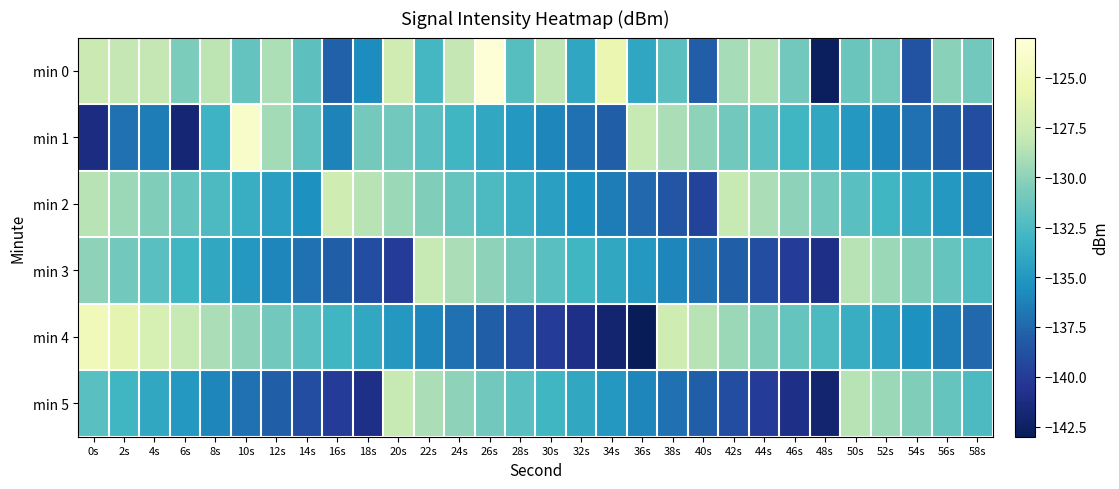

Rank the series at 44s from highest to lowest value.

min 0, min 2, min 4, min 1, min 3, min 5